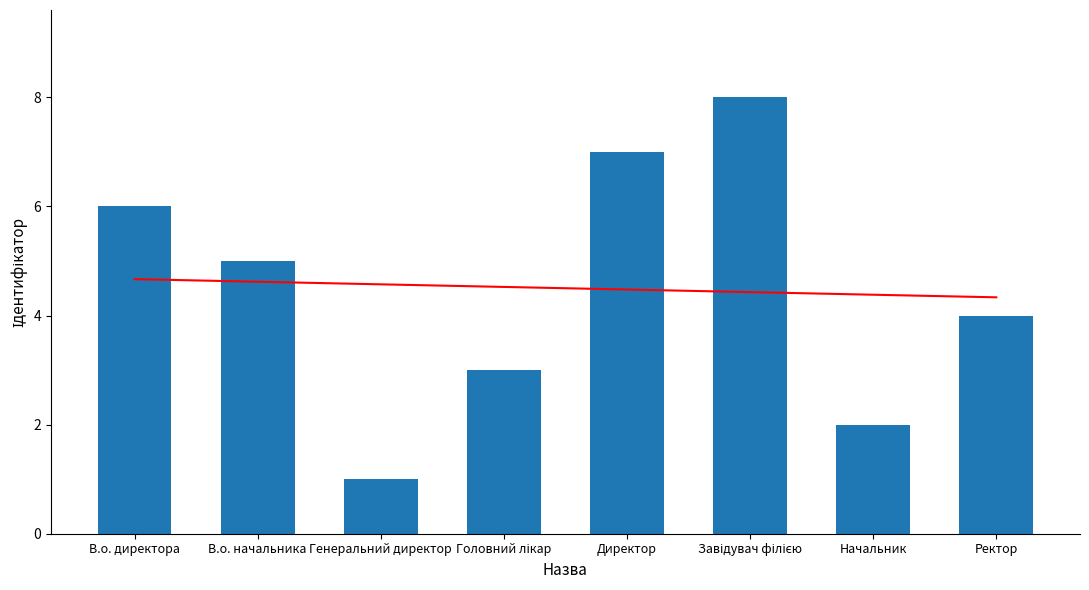

What is the total value across all series at В.о. начальника?

9.6